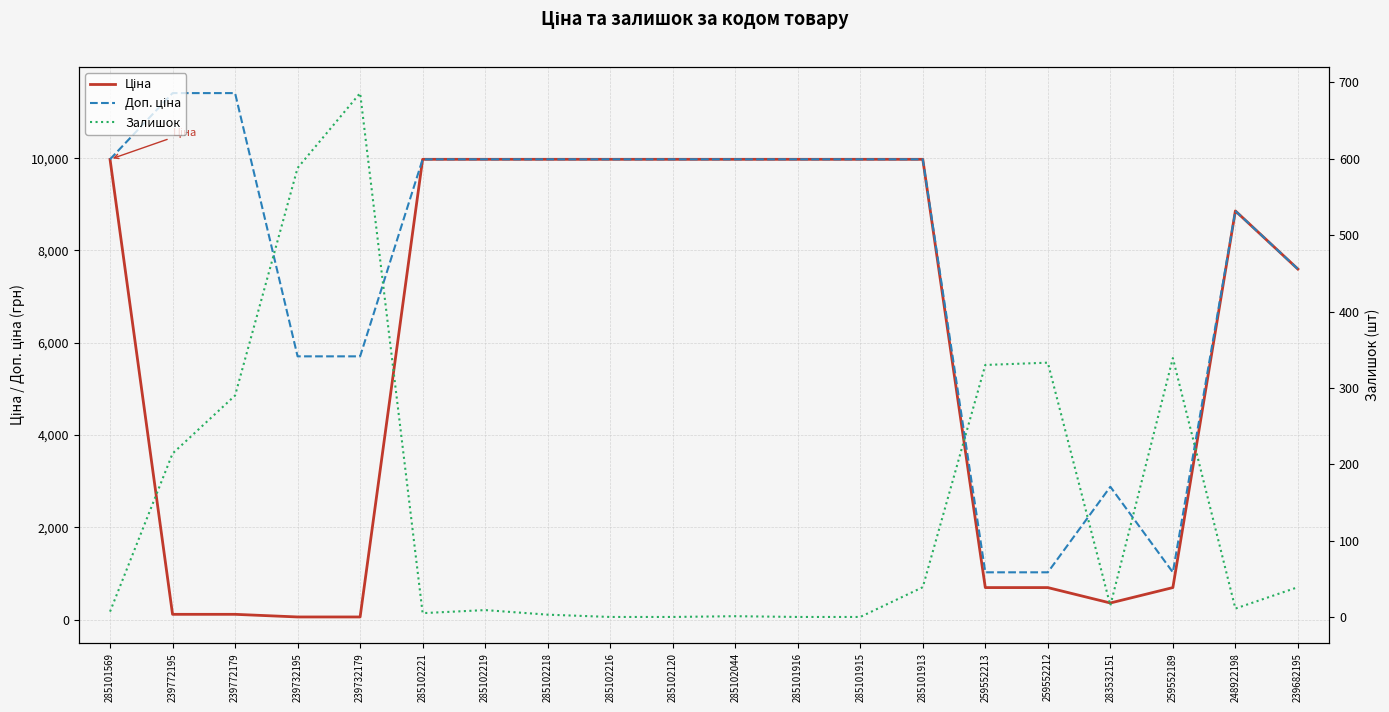

Which series changed the most between 239732179 and 239682195?

Ціна